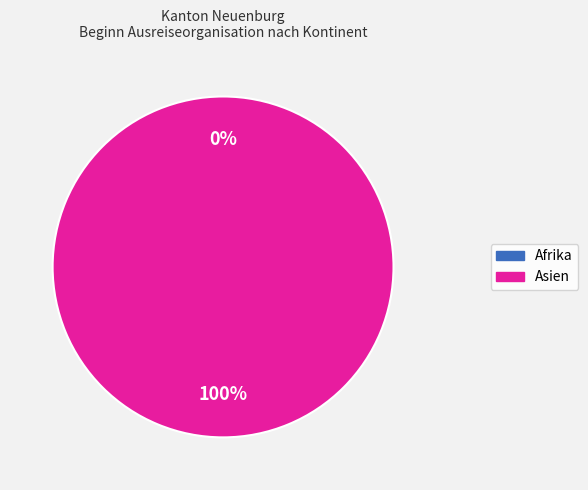

True or false: Herkunft unbekannt accounts for 1% of the total.

False